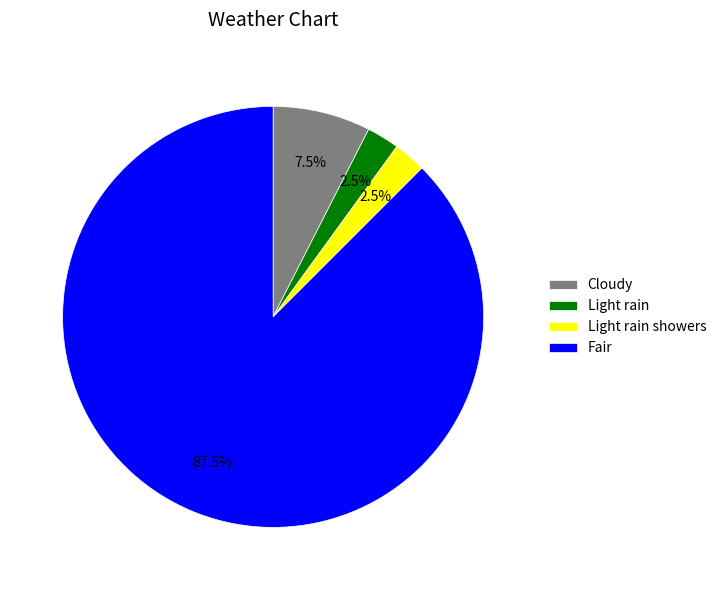

Which category accounts for the majority?

Fair